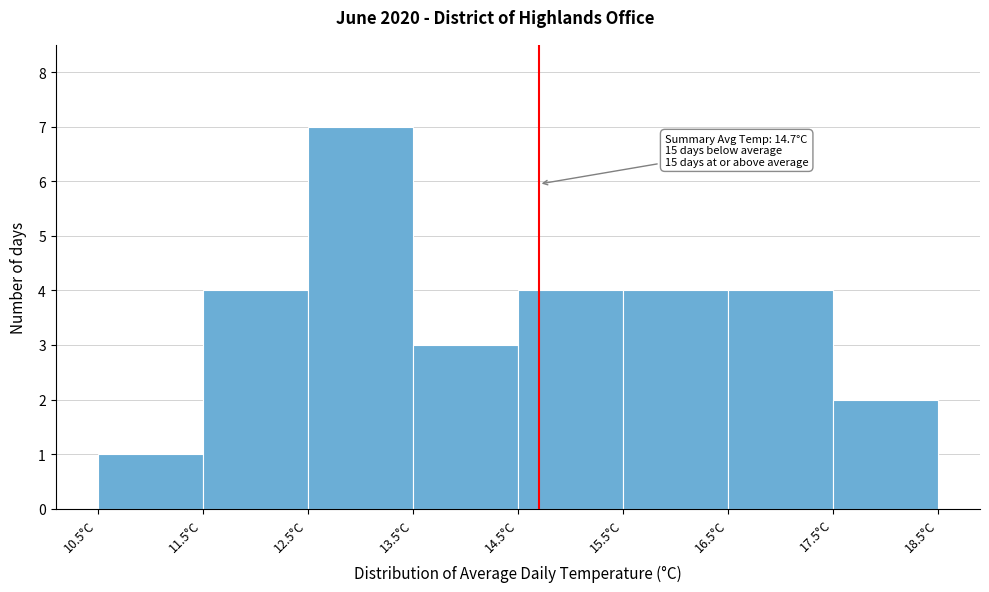

Which range on the x-axis has the tallest bar?

12.5 to 13.5